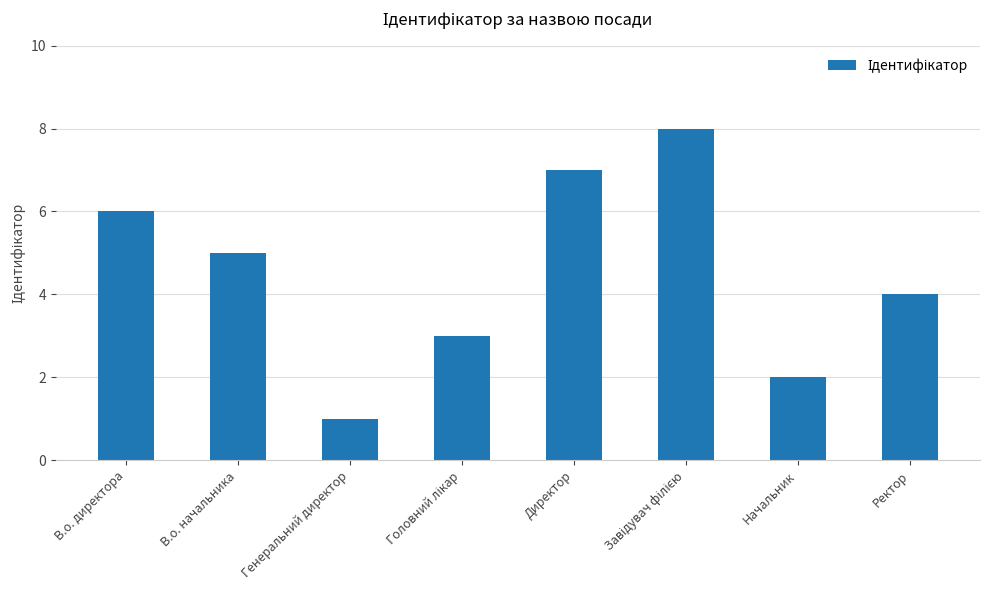

What is the label of the 1st bar from the left?

В.о. директора